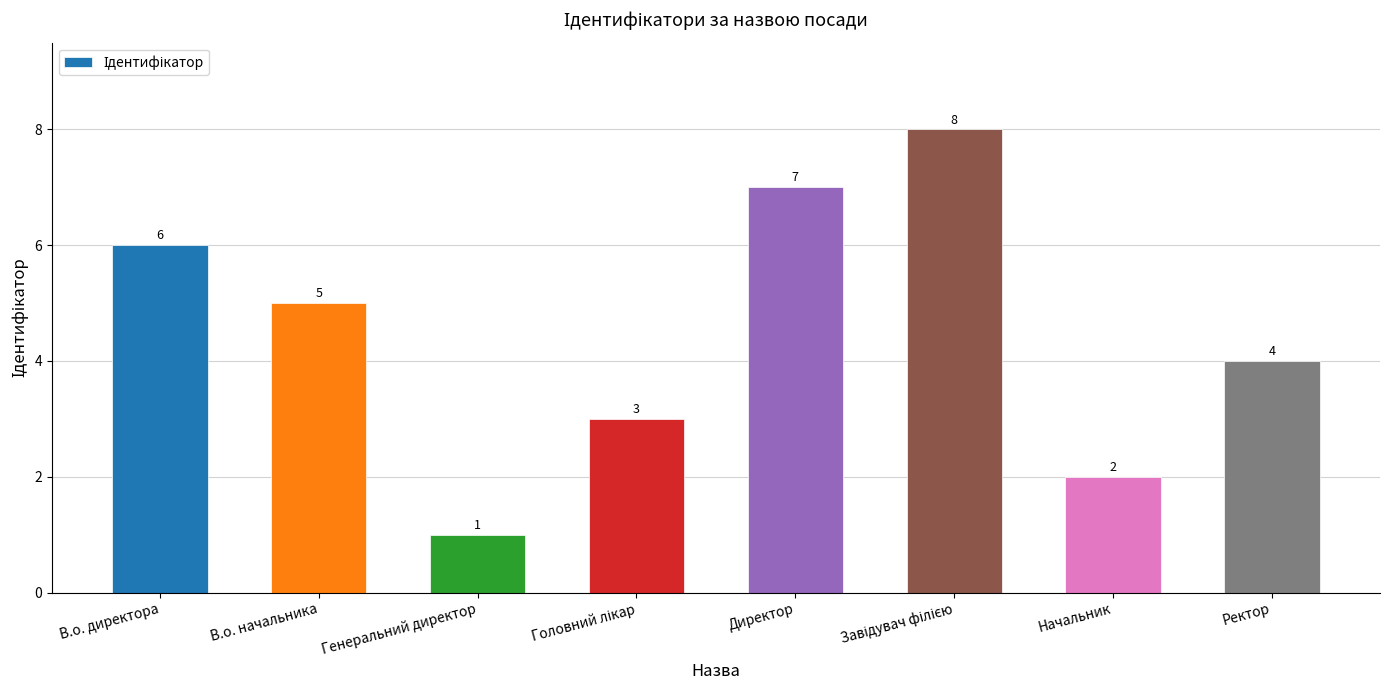

What is the minimum value shown in the chart?

1